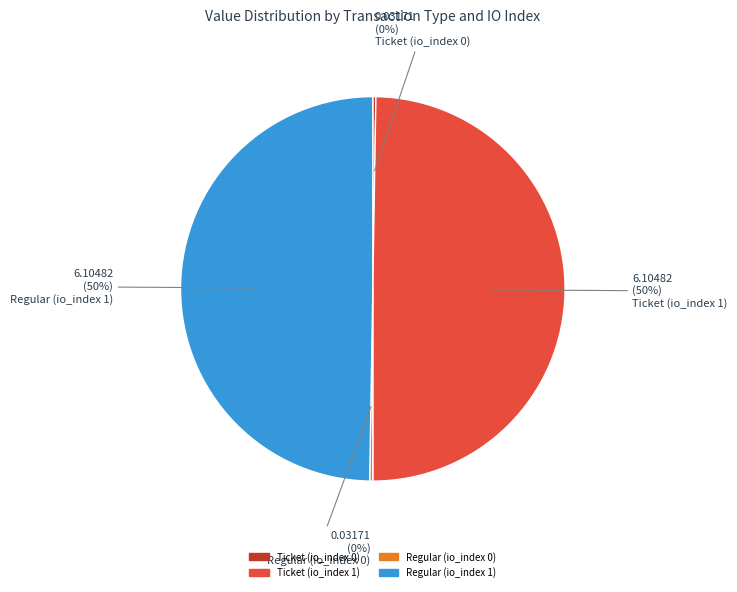

To the nearest percent, what percentage of the pie is Ticket (io_index 1)?

50%